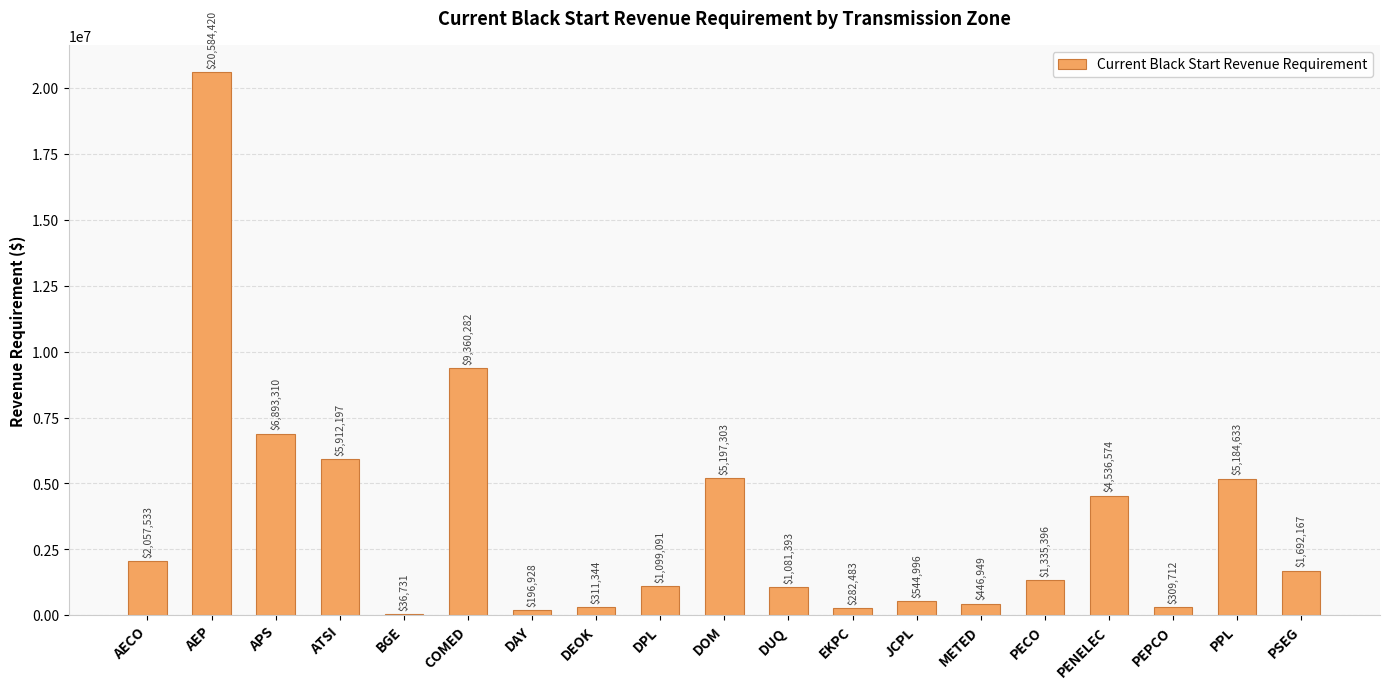

At which label is the value closest to 10310575?

COMED